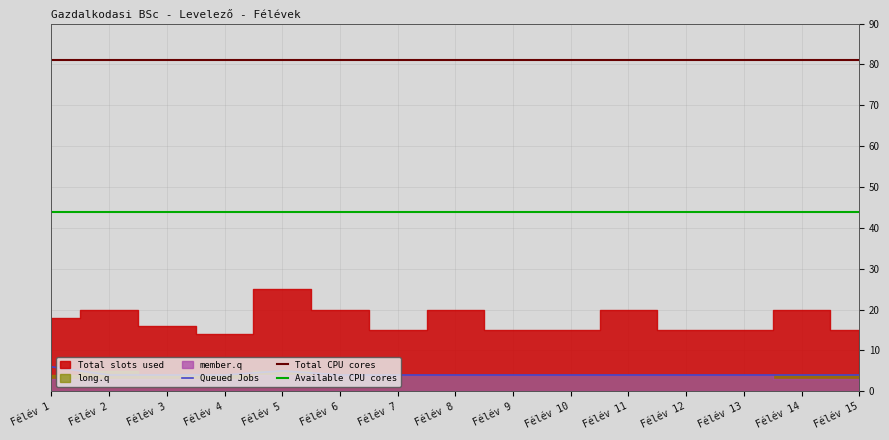

Rank the categories by Available CPU cores value from lowest to highest.

Félév 1, Félév 2, Félév 3, Félév 4, Félév 5, Félév 6, Félév 7, Félév 8, Félév 9, Félév 10, Félév 11, Félév 12, Félév 13, Félév 14, Félév 15